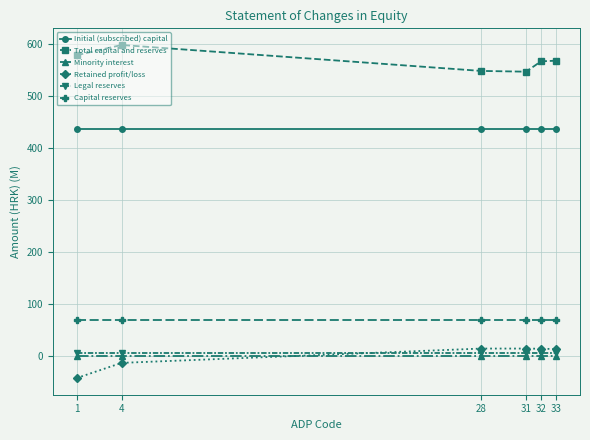

What is the average value of the Total capital and reserves series?

567.8